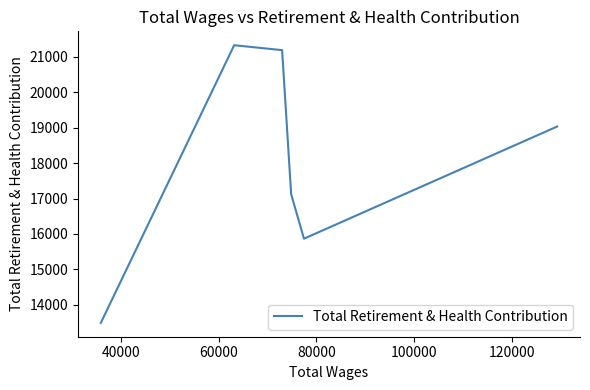

How many series are shown in this chart?

1